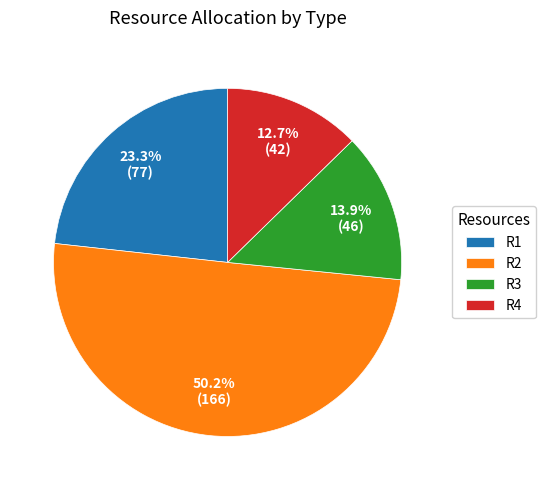

What percentage is NOT represented by R1?

76.7%